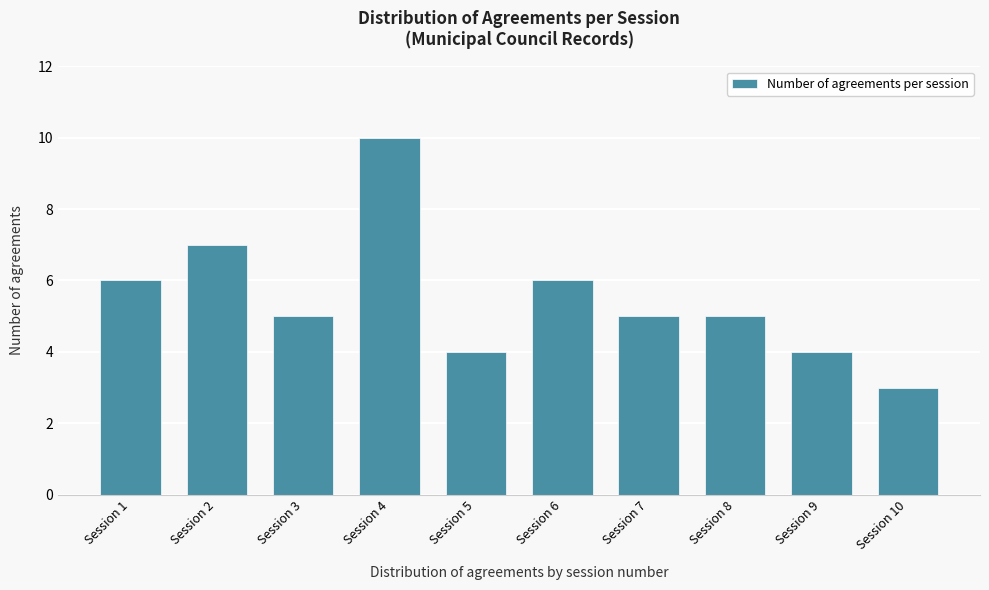

Reading left to right, what are all the values shown in this chart?

Session 1=6	Session 2=7	Session 3=5	Session 4=10	Session 5=4	Session 6=6	Session 7=5	Session 8=5	Session 9=4	Session 10=3